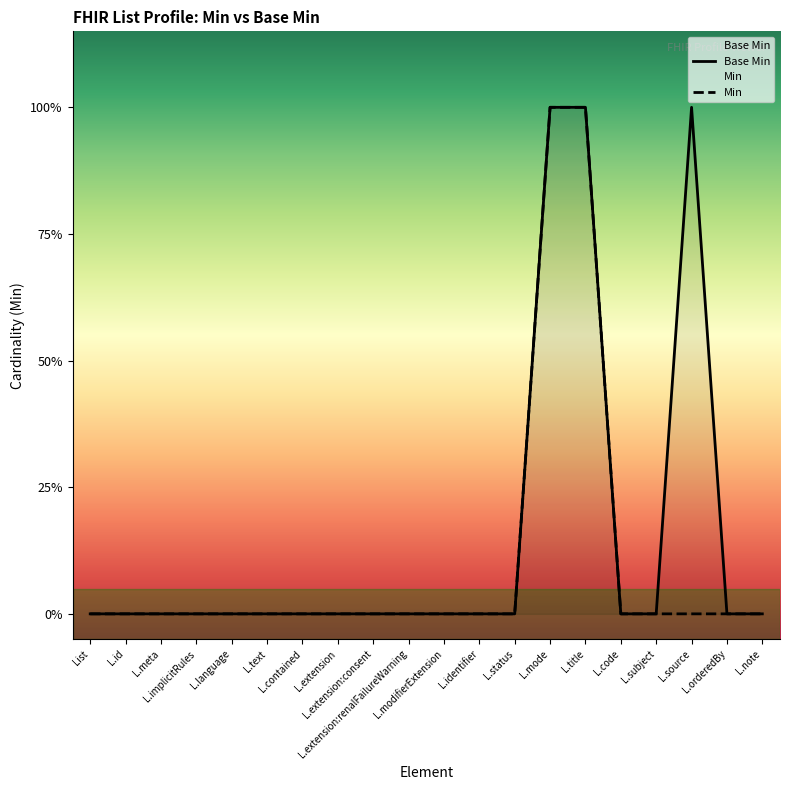

Which series has the largest total across all categories?

Base Min